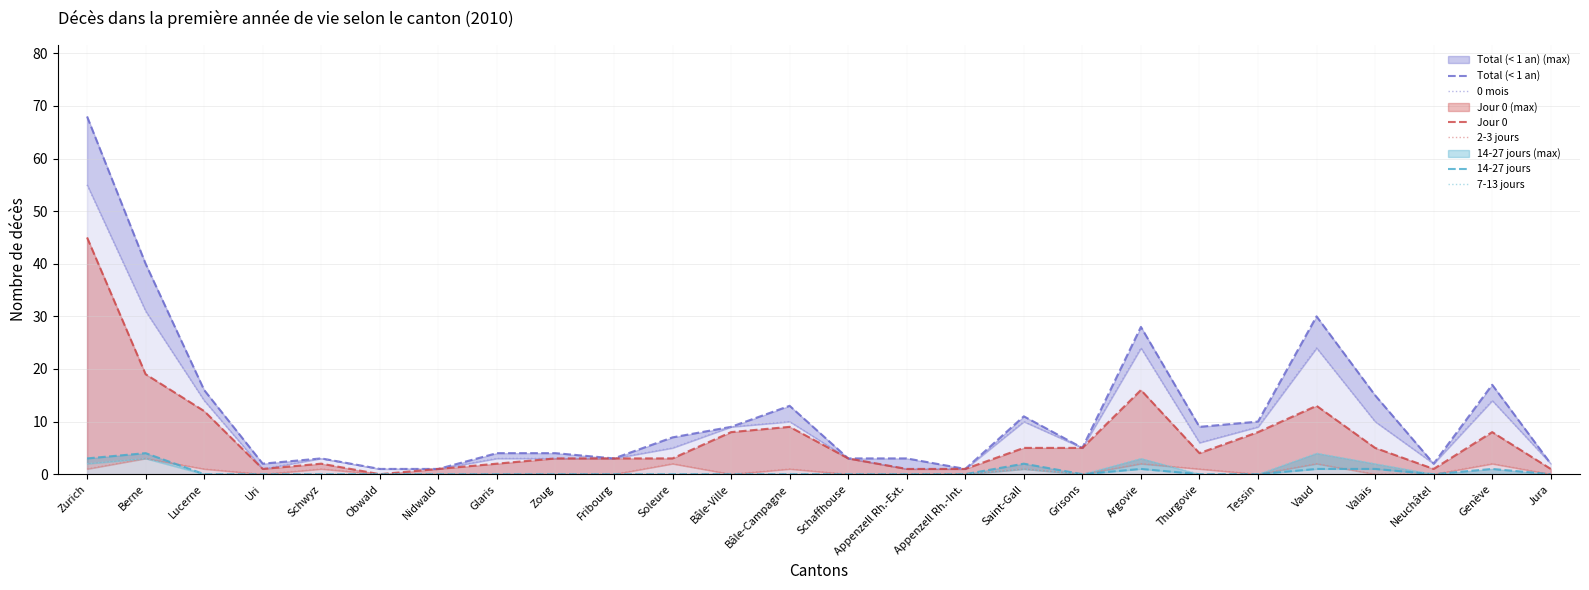

At which label is Jour 0 closest to 22?

Berne